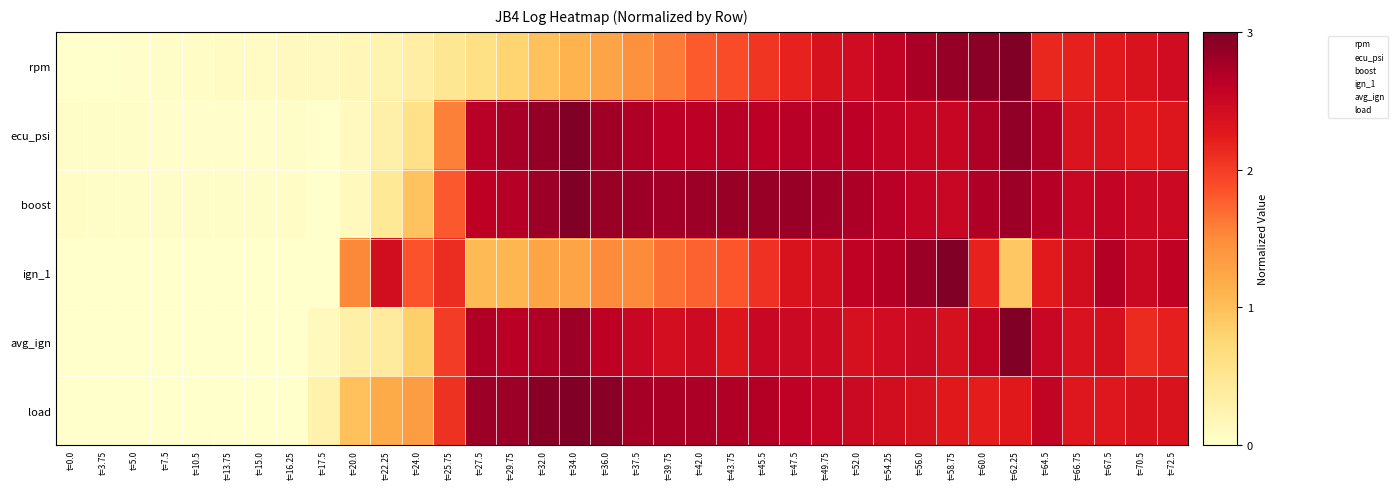

Reading right to left, transcribe all the data shown in this chart.

rpm: t=72.5=2.4	t=70.5=2.3	t=67.5=2.3	t=66.75=2.2	t=64.5=2.2	t=62.25=3.0	t=60.0=2.9	t=58.75=2.9	t=56.0=2.7	t=54.25=2.6	t=52.0=2.4	t=49.75=2.4	t=47.5=2.2	t=45.5=2.0	t=43.75=1.9	t=42.0=1.8	t=39.75=1.6	t=37.5=1.4	t=36.0=1.3	t=34.0=1.1	t=32.0=1.0	t=29.75=0.8	t=27.5=0.6	t=25.75=0.5	t=24.0=0.3	t=22.25=0.2	t=20.0=0.2	t=17.5=0.1	t=16.25=0.1	t=15.0=0.1	t=13.75=0.1	t=10.5=0.1	t=7.5=0.0	t=5.0=0.0	t=3.75=0.0	t=0.0=0.0
ecu_psi: t=72.5=2.3	t=70.5=2.3	t=67.5=2.3	t=66.75=2.3	t=64.5=2.7	t=62.25=2.9	t=60.0=2.7	t=58.75=2.5	t=56.0=2.5	t=54.25=2.5	t=52.0=2.6	t=49.75=2.6	t=47.5=2.6	t=45.5=2.6	t=43.75=2.6	t=42.0=2.6	t=39.75=2.6	t=37.5=2.7	t=36.0=2.8	t=34.0=3.0	t=32.0=2.9	t=29.75=2.8	t=27.5=2.6	t=25.75=1.6	t=24.0=0.6	t=22.25=0.3	t=20.0=0.1	t=17.5=0.0	t=16.25=0.0	t=15.0=0.0	t=13.75=0.0	t=10.5=0.0	t=7.5=0.0	t=5.0=0.0	t=3.75=0.0	t=0.0=0.0
boost: t=72.5=2.5	t=70.5=2.5	t=67.5=2.5	t=66.75=2.5	t=64.5=2.7	t=62.25=2.8	t=60.0=2.7	t=58.75=2.5	t=56.0=2.6	t=54.25=2.6	t=52.0=2.7	t=49.75=2.8	t=47.5=2.8	t=45.5=2.8	t=43.75=2.8	t=42.0=2.8	t=39.75=2.8	t=37.5=2.8	t=36.0=2.8	t=34.0=3.0	t=32.0=2.8	t=29.75=2.7	t=27.5=2.6	t=25.75=1.8	t=24.0=1.0	t=22.25=0.5	t=20.0=0.1	t=17.5=0.0	t=16.25=0.1	t=15.0=0.0	t=13.75=0.0	t=10.5=0.0	t=7.5=0.0	t=5.0=0.0	t=3.75=0.0	t=0.0=0.1
ign_1: t=72.5=2.6	t=70.5=2.5	t=67.5=2.7	t=66.75=2.4	t=64.5=2.2	t=62.25=0.9	t=60.0=2.2	t=58.75=3.0	t=56.0=2.8	t=54.25=2.7	t=52.0=2.6	t=49.75=2.4	t=47.5=2.3	t=45.5=2.1	t=43.75=1.8	t=42.0=1.8	t=39.75=1.7	t=37.5=1.5	t=36.0=1.5	t=34.0=1.2	t=32.0=1.2	t=29.75=1.1	t=27.5=1.0	t=25.75=2.1	t=24.0=1.9	t=22.25=2.4	t=20.0=1.5	t=17.5=0.0	t=16.25=0.0	t=15.0=0.0	t=13.75=0.0	t=10.5=0.0	t=7.5=0.0	t=5.0=0.0	t=3.75=0.0	t=0.0=0.0
avg_ign: t=72.5=2.2	t=70.5=2.1	t=67.5=2.4	t=66.75=2.3	t=64.5=2.5	t=62.25=3.0	t=60.0=2.6	t=58.75=2.4	t=56.0=2.5	t=54.25=2.4	t=52.0=2.4	t=49.75=2.5	t=47.5=2.5	t=45.5=2.5	t=43.75=2.3	t=42.0=2.5	t=39.75=2.4	t=37.5=2.5	t=36.0=2.6	t=34.0=2.8	t=32.0=2.7	t=29.75=2.6	t=27.5=2.7	t=25.75=2.0	t=24.0=0.8	t=22.25=0.4	t=20.0=0.3	t=17.5=0.1	t=16.25=0.0	t=15.0=0.0	t=13.75=0.0	t=10.5=0.0	t=7.5=0.0	t=5.0=0.0	t=3.75=0.0	t=0.0=0.0
load: t=72.5=2.3	t=70.5=2.3	t=67.5=2.3	t=66.75=2.3	t=64.5=2.6	t=62.25=2.3	t=60.0=2.2	t=58.75=2.3	t=56.0=2.4	t=54.25=2.4	t=52.0=2.5	t=49.75=2.5	t=47.5=2.6	t=45.5=2.7	t=43.75=2.7	t=42.0=2.7	t=39.75=2.7	t=37.5=2.8	t=36.0=2.9	t=34.0=3.0	t=32.0=2.9	t=29.75=2.8	t=27.5=2.8	t=25.75=2.1	t=24.0=1.3	t=22.25=1.2	t=20.0=1.0	t=17.5=0.3	t=16.25=0.0	t=15.0=0.0	t=13.75=0.0	t=10.5=0.0	t=7.5=0.0	t=5.0=0.0	t=3.75=0.0	t=0.0=0.0